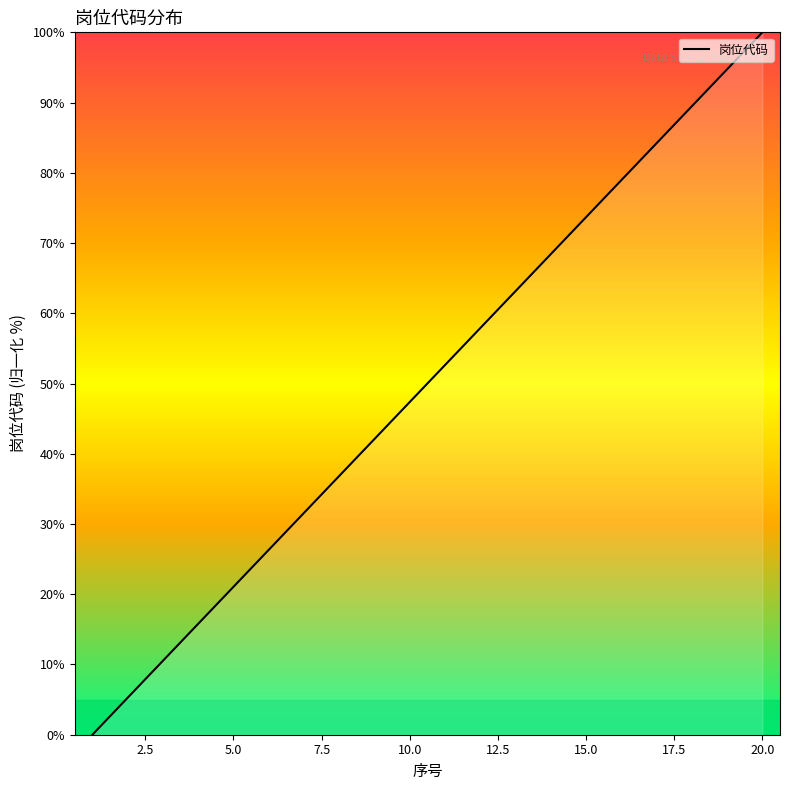

Reading left to right, what are all the values shown in this chart?

0.0	5.3	10.5	15.8	21.1	26.3	31.6	36.8	42.1	47.4	52.6	57.9	63.2	68.4	73.7	78.9	84.2	89.5	94.7	100.0